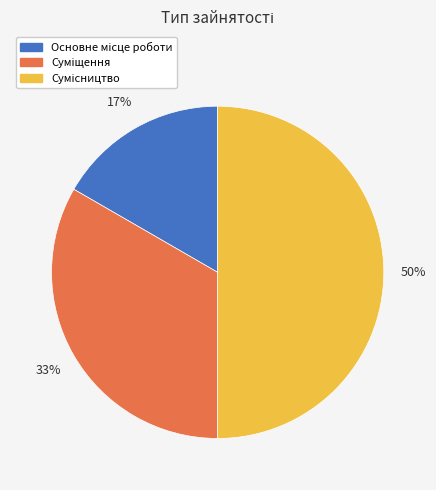

How many slices are in this pie chart?

3